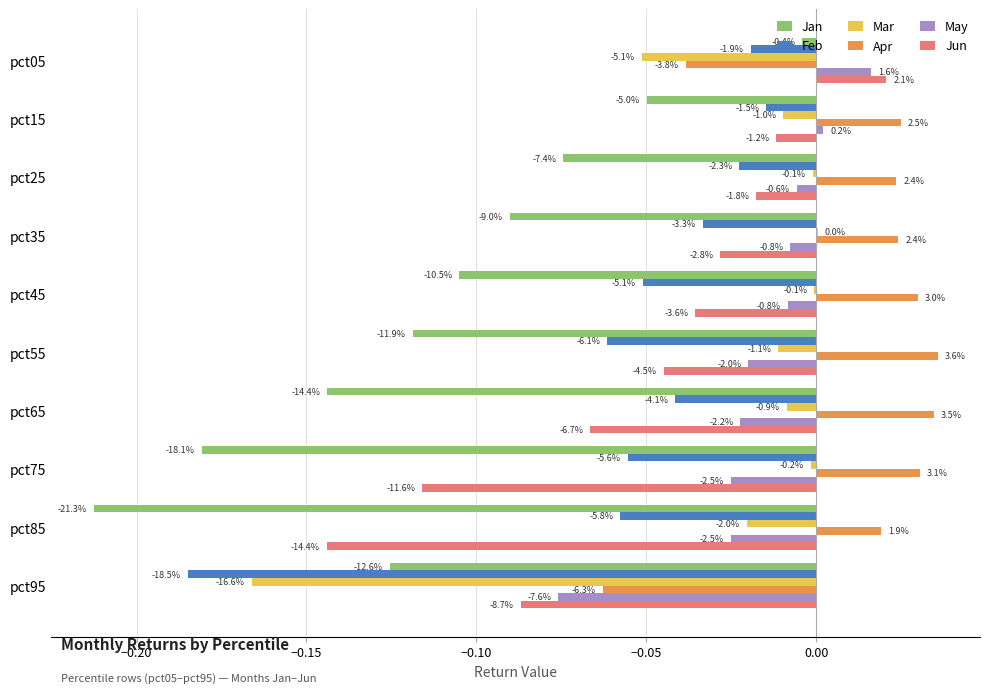

What position from the left is 8?

9